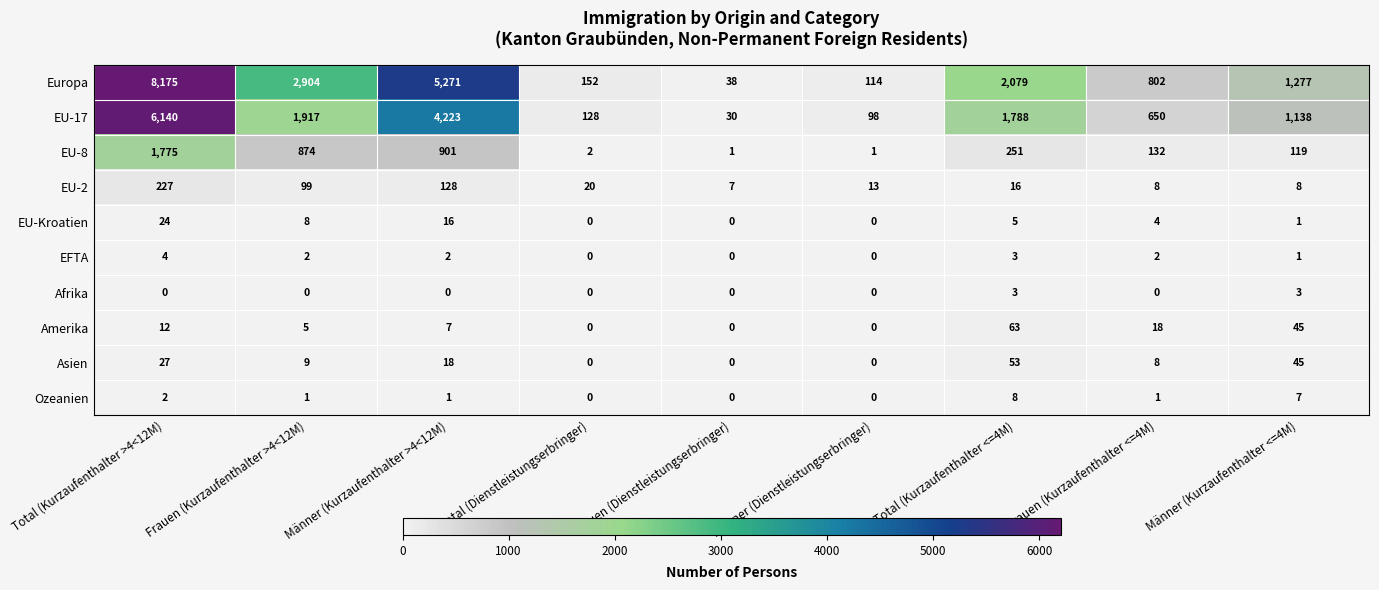

Rank the series by their maximum value, from lowest to highest.

Afrika, EFTA, Ozeanien, EU-Kroatien, Asien, Amerika, EU-2, EU-8, EU-17, Europa